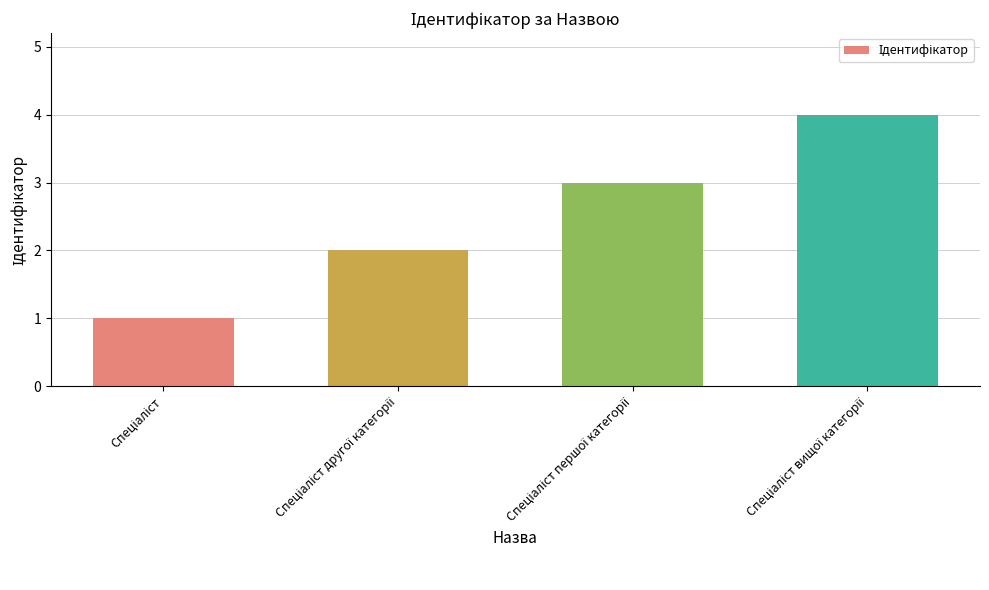

What is the maximum value shown in the chart?

4